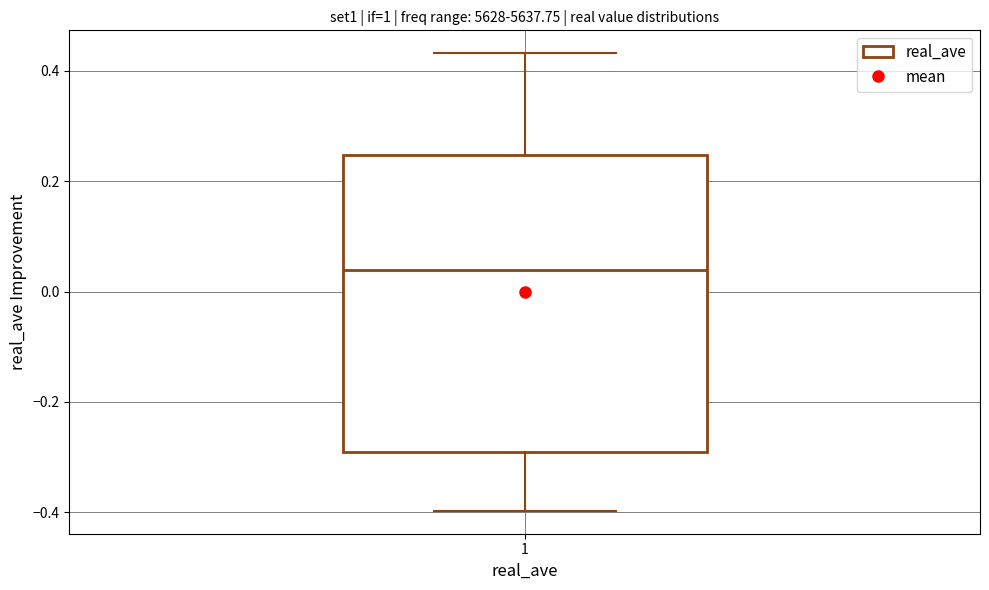

Transcribe this box plot: give where the median line is, the range the box spans, and where the two whiskers end, as read against the y-axis. The values are not printed on the chart, so give them approximately, as read against the axis.

median 0.04, box -0.28 to 0.24, whiskers -0.40 to 0.44